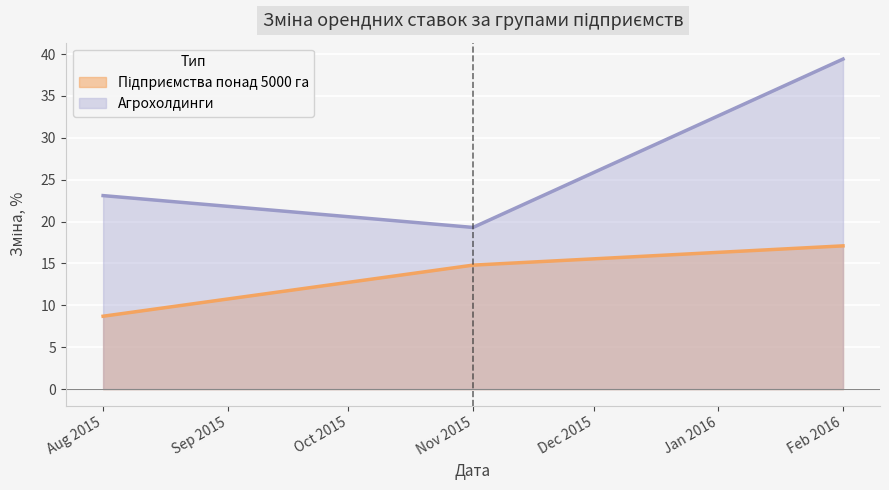

What is the sum of all Агрохолдинги values?

81.8